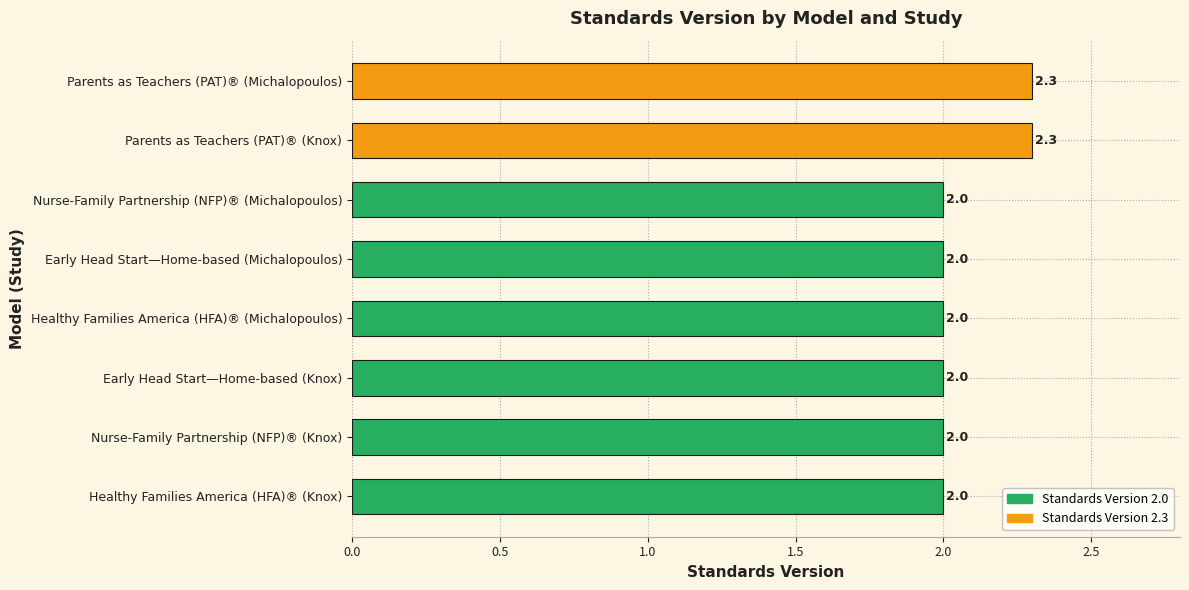

The chart shows a value of 1.0 at Early Head Start—Home-based (Knox). True or false?

False